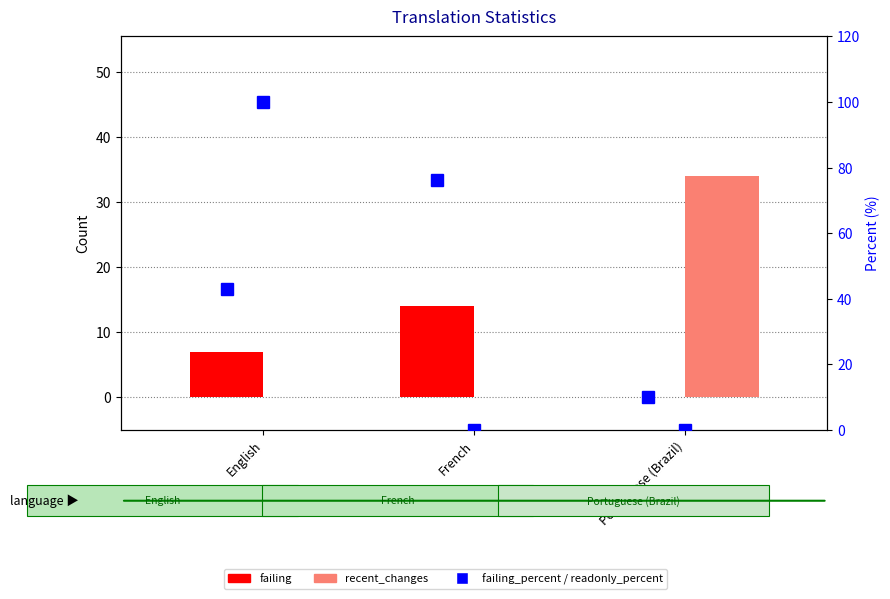

What is the sum of the failing values at French and English?

21